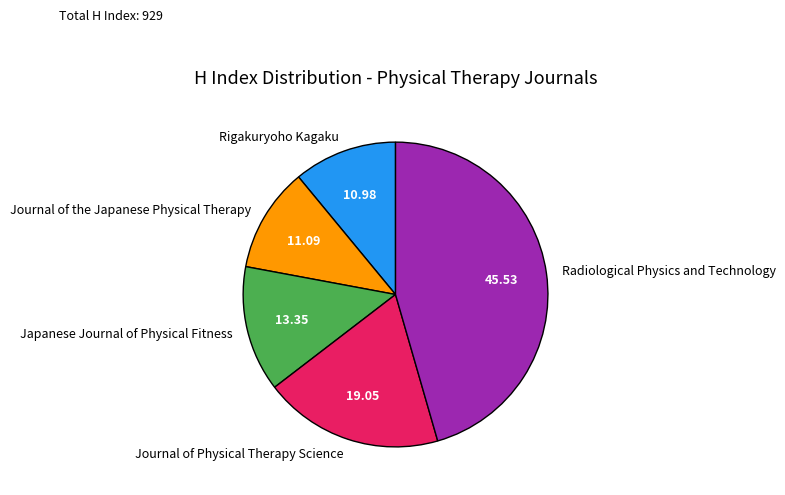

Which has a higher value, Radiological Physics and Technology or Japanese Journal of Physical Fitness?

Radiological Physics and Technology